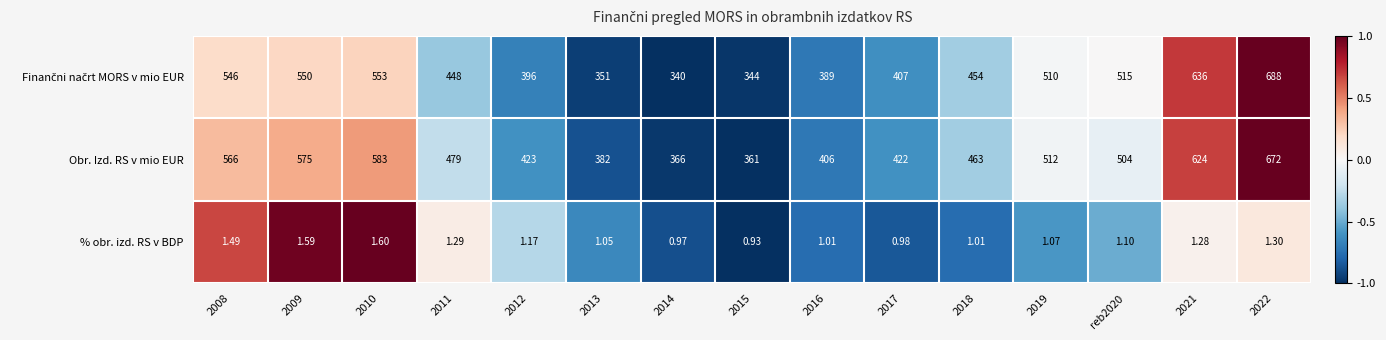

Which series has the largest total across all categories?

Obr. Izd. RS v mio EUR